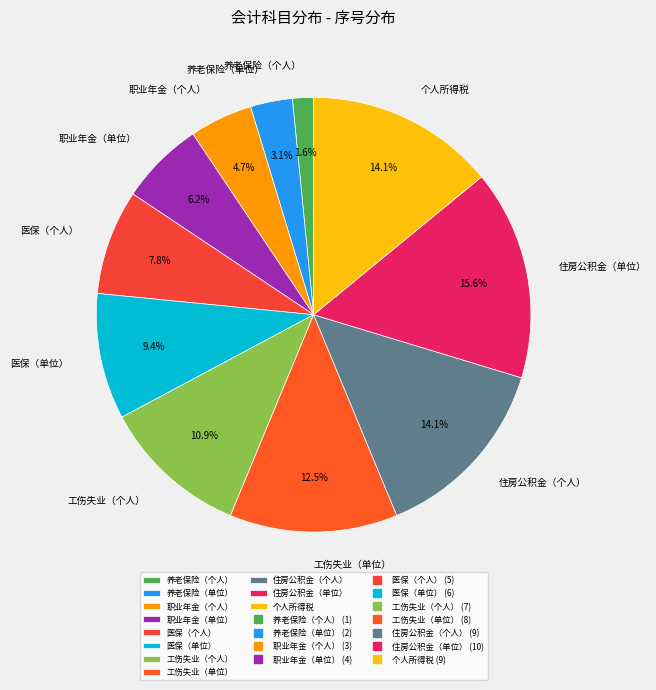

What is the total percentage of 工伤失业（个人） and 工伤失业（单位）?

23.4%